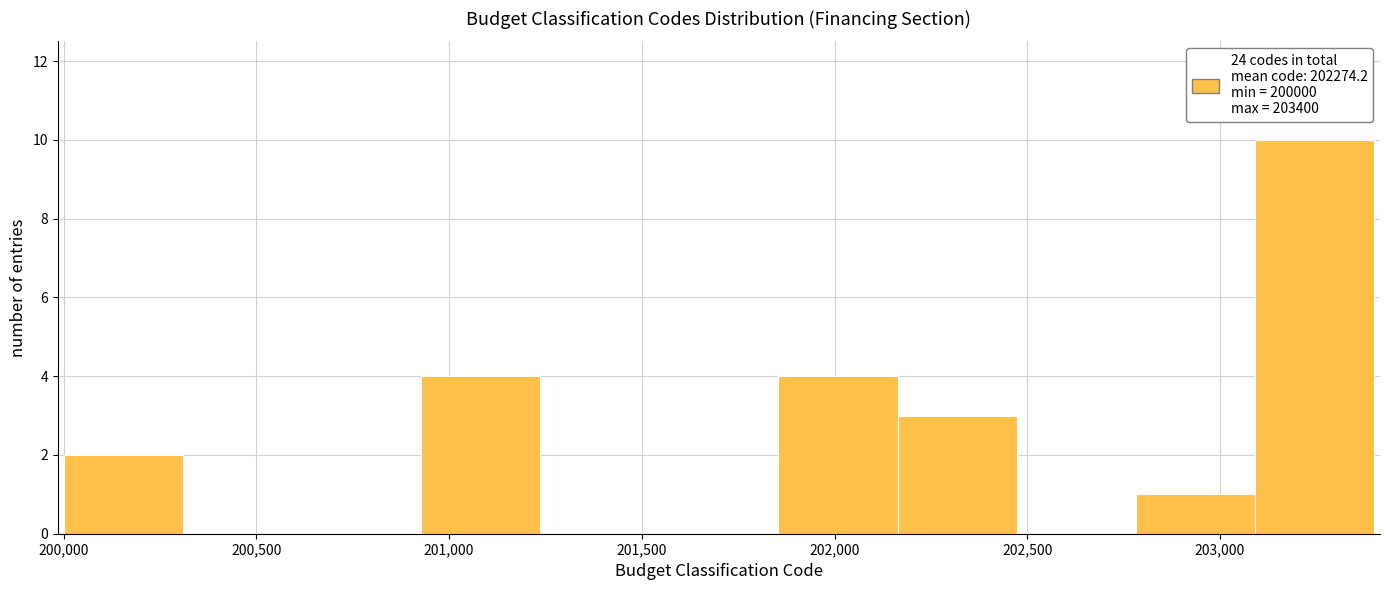

Reading left to right, transcribe this chart: for each bar, give the range it covers on the x-axis and its height. Neither the bar edges nor the heights are printed on the chart, so give them approximately, as read against the axes.

200000 to 200300: 2
200300 to 200600: 0
200600 to 200950: 0
200950 to 201250: 4
201250 to 201550: 0
201550 to 201850: 0
201850 to 202150: 4
202150 to 202450: 3
202450 to 202800: 0
202800 to 203100: 1
203100 to 203400: 10